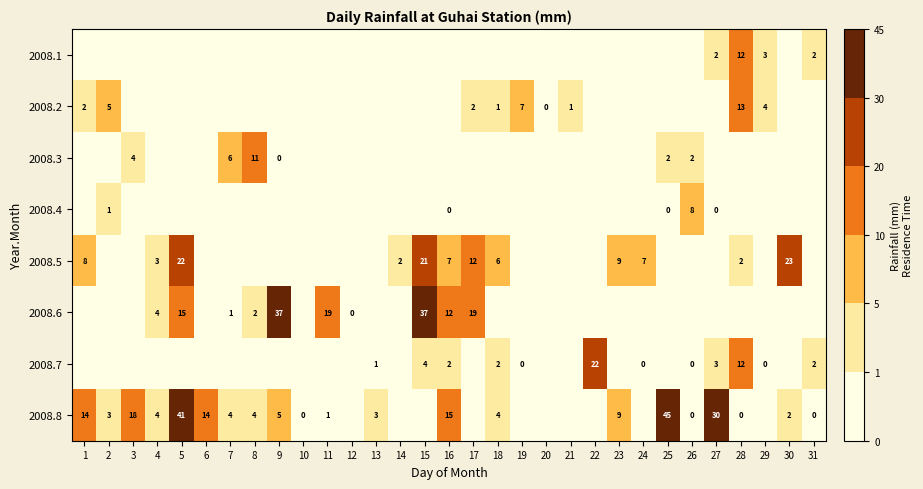

Between 12 and 16, which is larger?

12